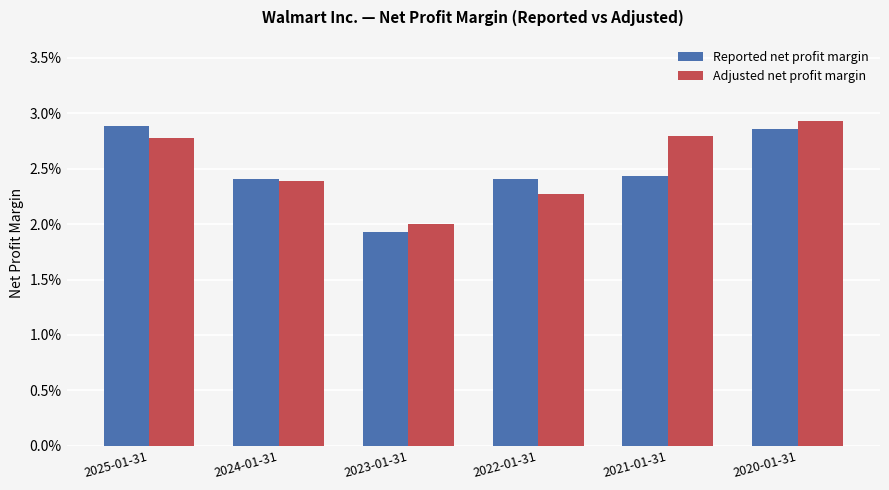

At which category does the chart reach its minimum across all series?

2023-01-31